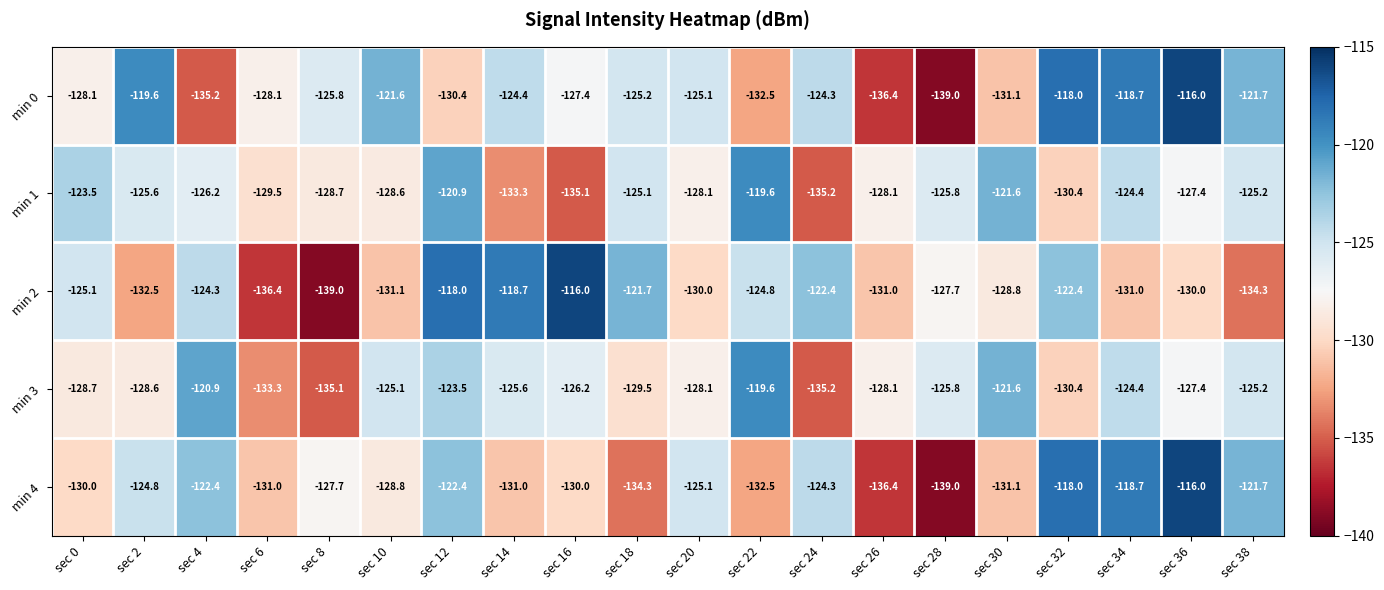

What is the sum of all min 0 values?

-2528.6